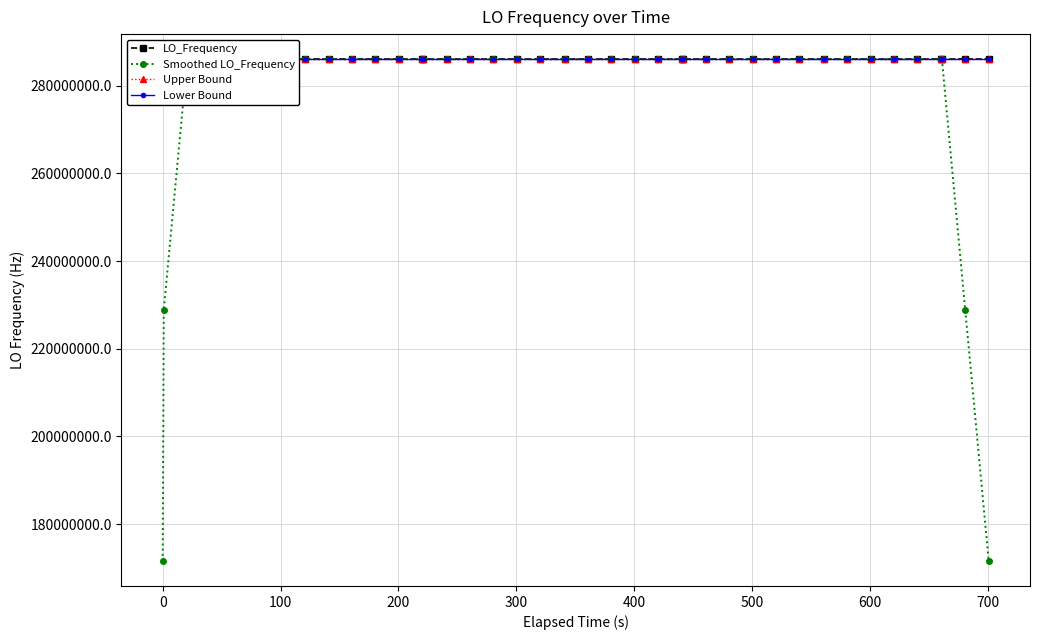

How many values in the Upper Bound series are below 286047001?

13